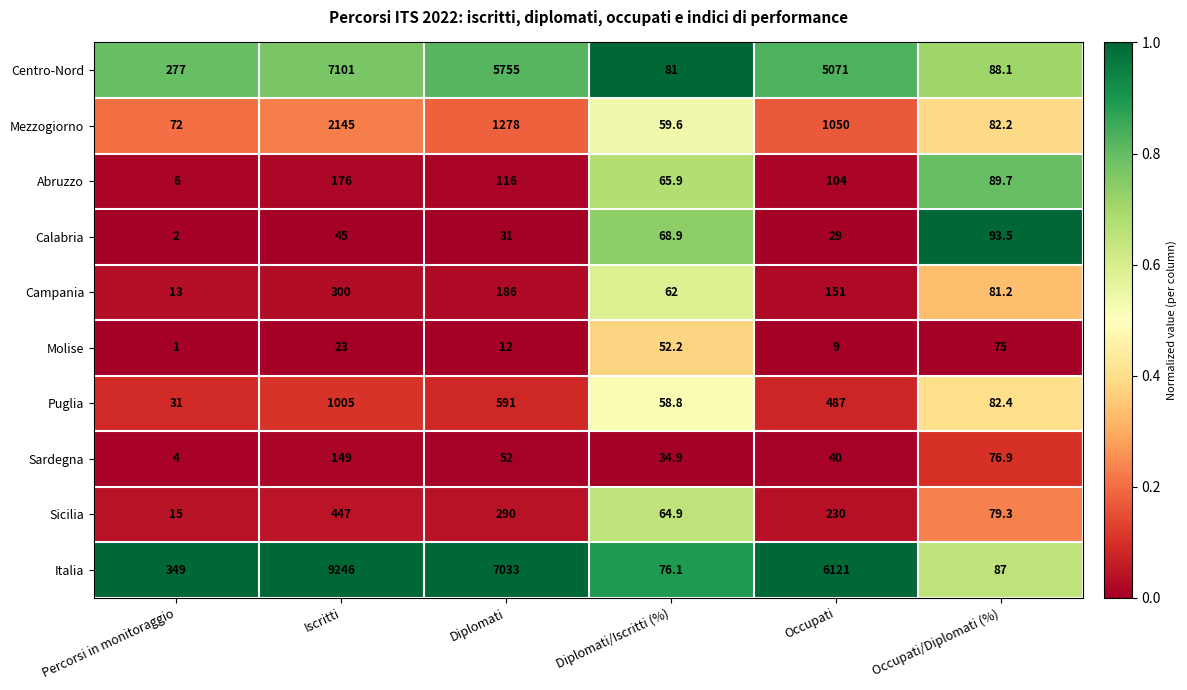

The Italia series shows 76.1 at Diplomati/Iscritti (%). True or false?

True